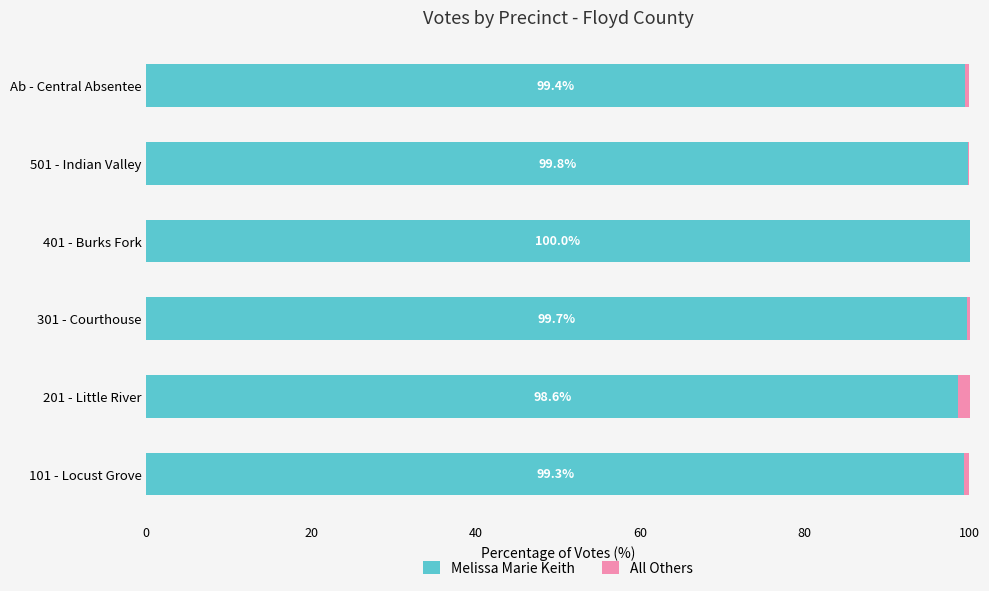

Is it true that Melissa Marie Keith equals 156.2 at Ab - Central Absentee?

False